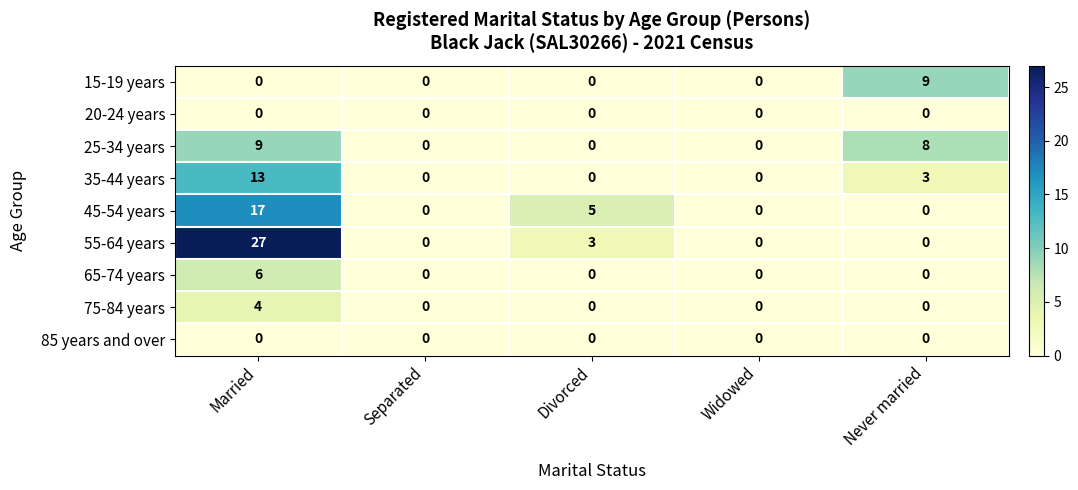

Which category has the highest value in the 55-64 years series?

Married